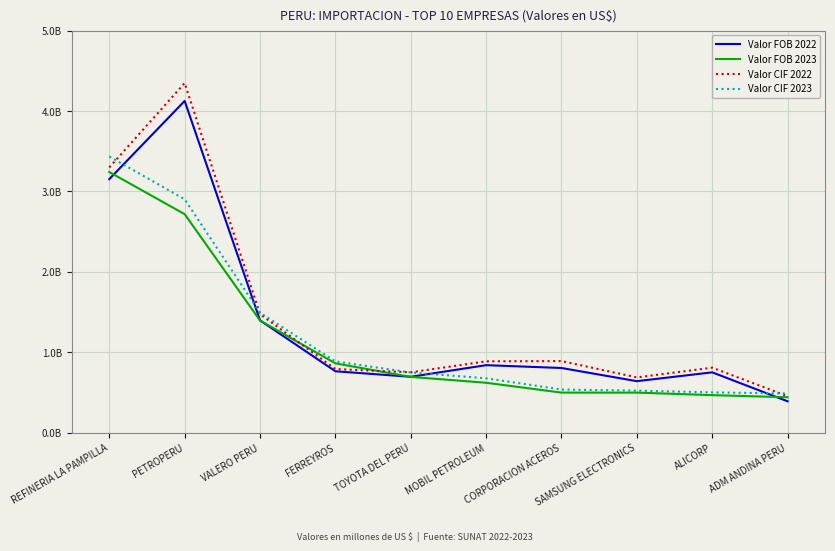

True or false: Valor CIF 2022 has more than 2 interior local peaks.

True